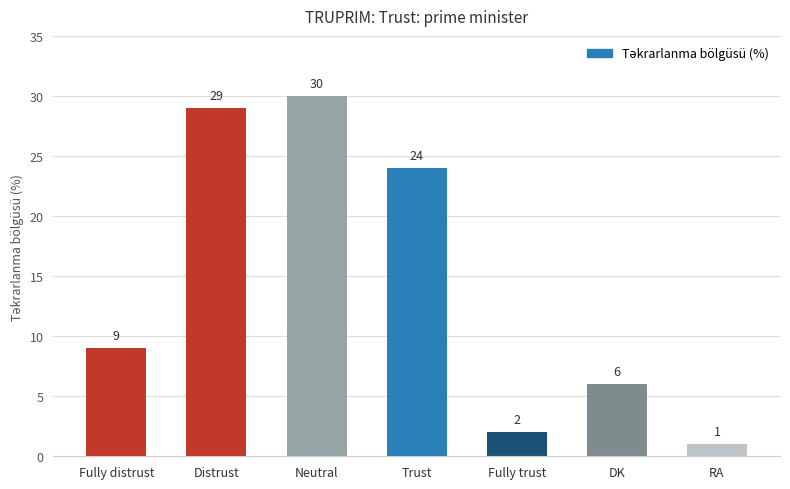

Reading right to left, transcribe all the data shown in this chart.

RA=1	DK=6	Fully trust=2	Trust=24	Neutral=30	Distrust=29	Fully distrust=9